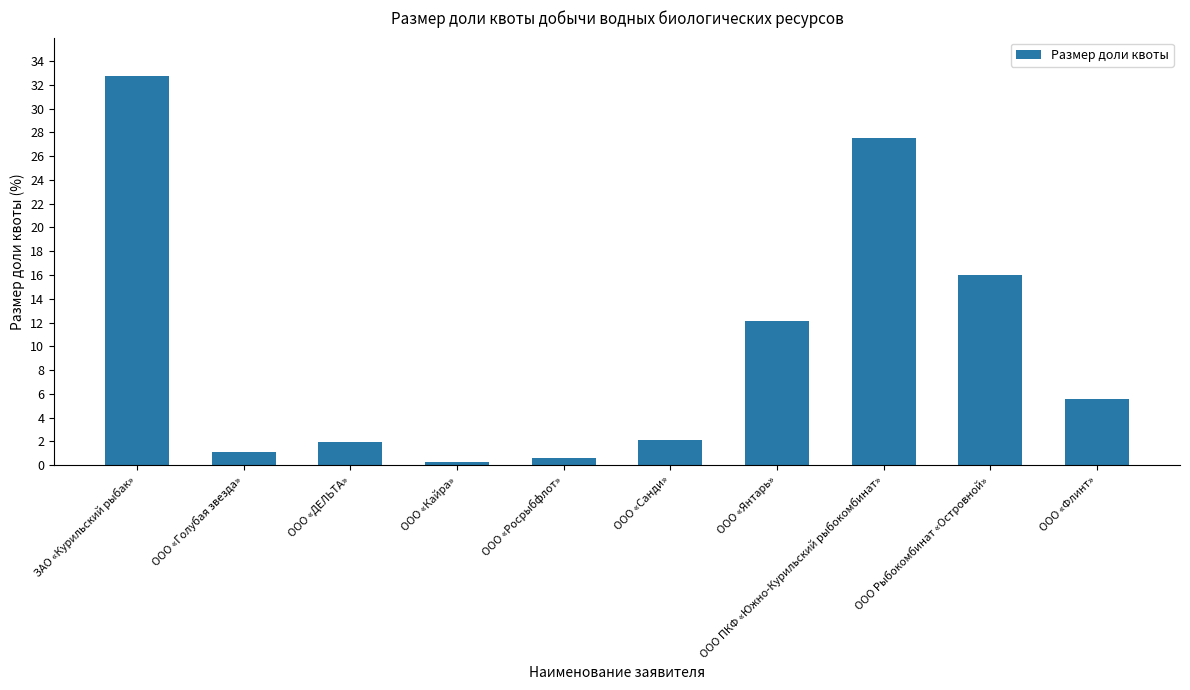

What is the change in value from ООО «Кайра» to ООО ПКФ «Южно-Курильский рыбокомбинат»?

+27.3